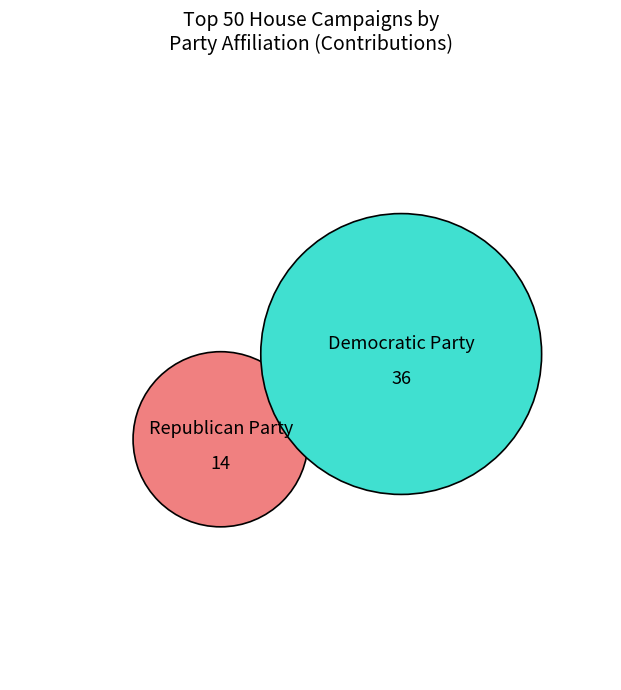

To the nearest percent, what portion does Republican Party represent?

28%